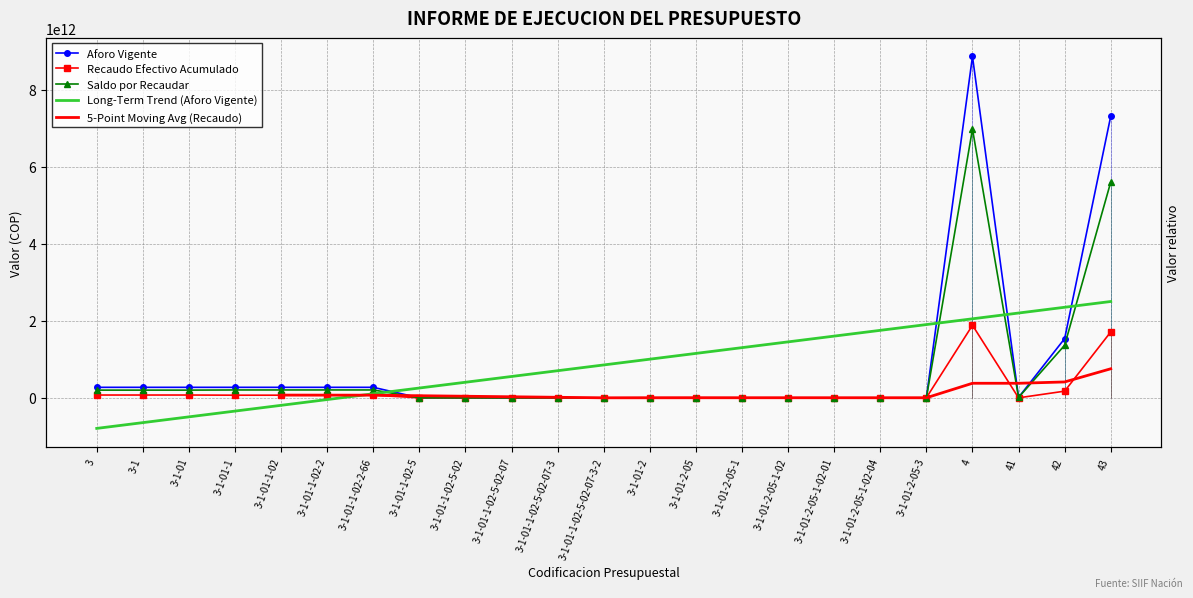

Which has a higher value, 3-1-01 or 3-1-01-2-05-1-02-01?

3-1-01